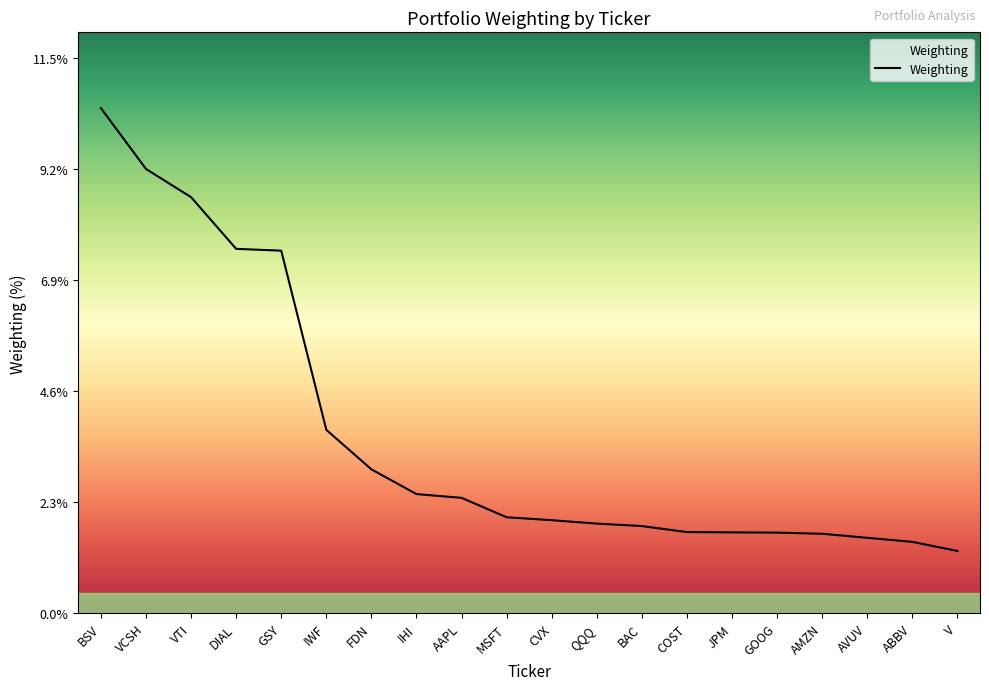

What value does the data have at QQQ?

1.9